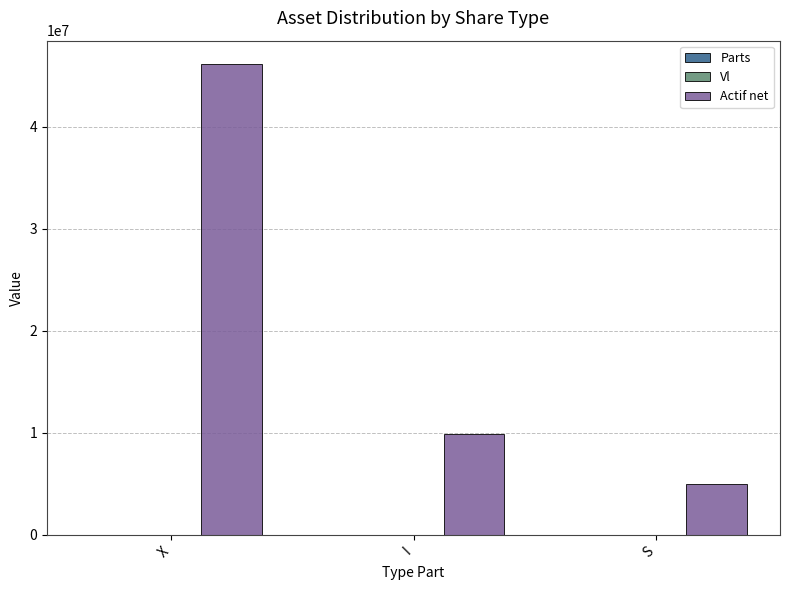

At which label is Actif net closest to 25583720?

I